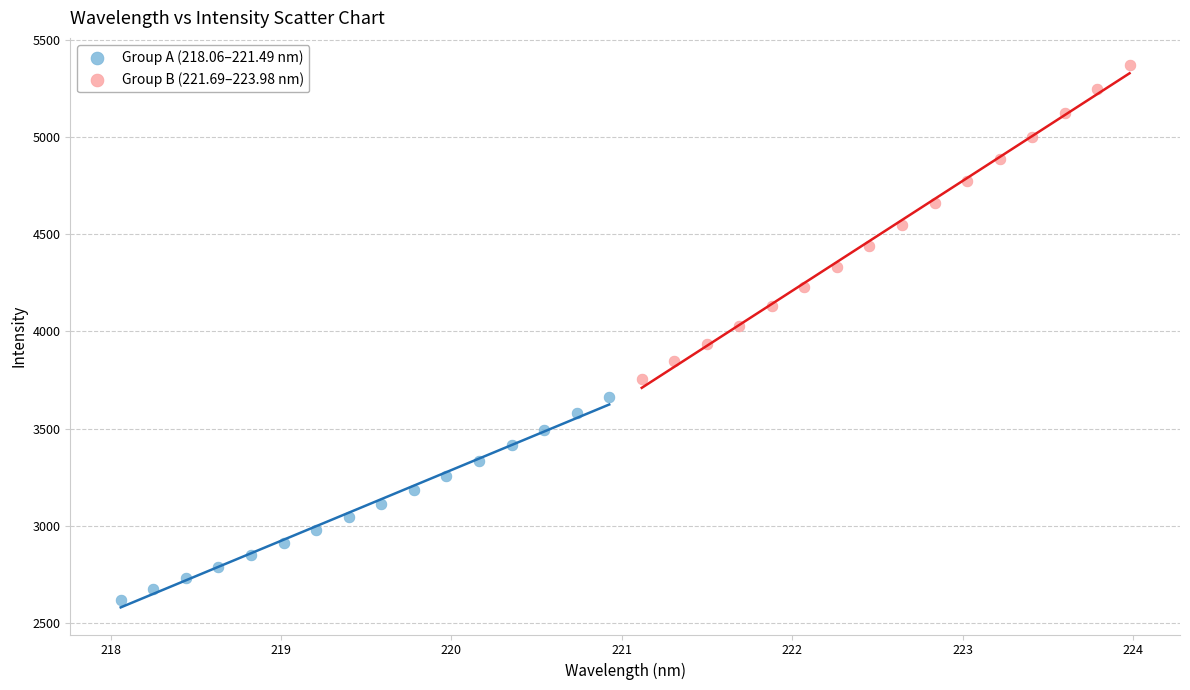

Which series reaches the maximum Y coordinate?

Group B (221.69–223.98 nm)